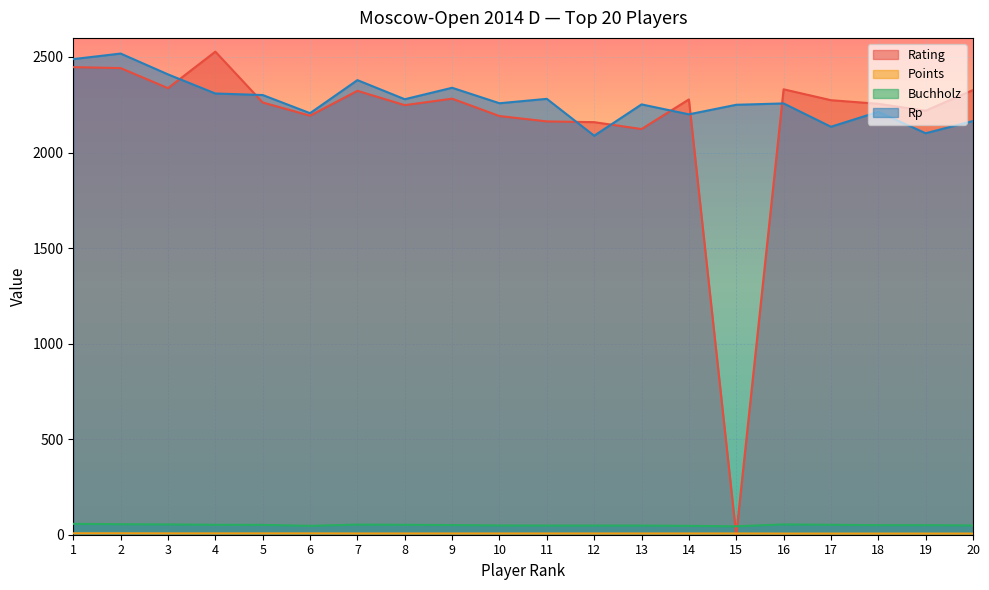

What is the value of the Points point at the 9th from the left?

6.5